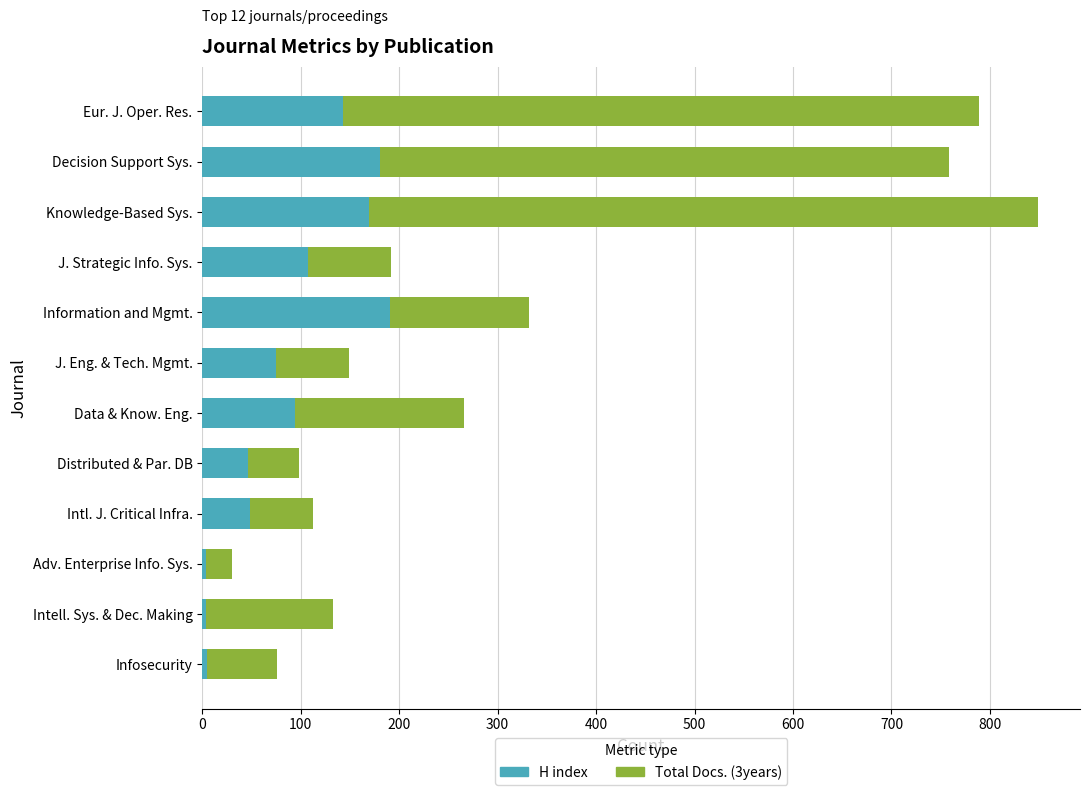

At which category is the sum across all series the highest?

Knowledge-Based Sys.